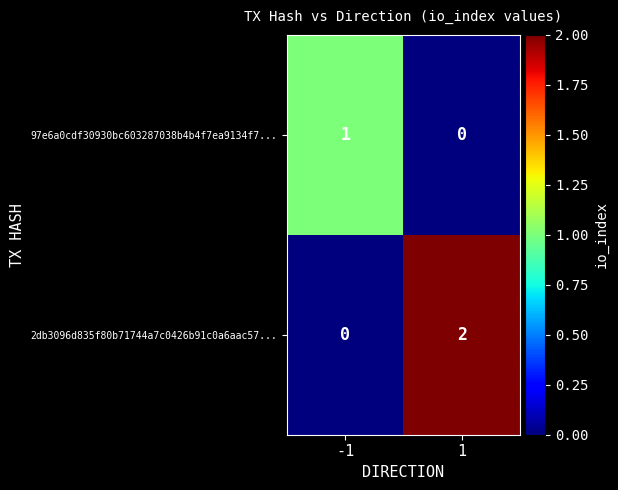

List the series in order of their overall mean, highest first.

2db3096d835f80b71744a7c0426b91c0a6aac57..., 97e6a0cdf30930bc603287038b4b4f7ea9134f7...